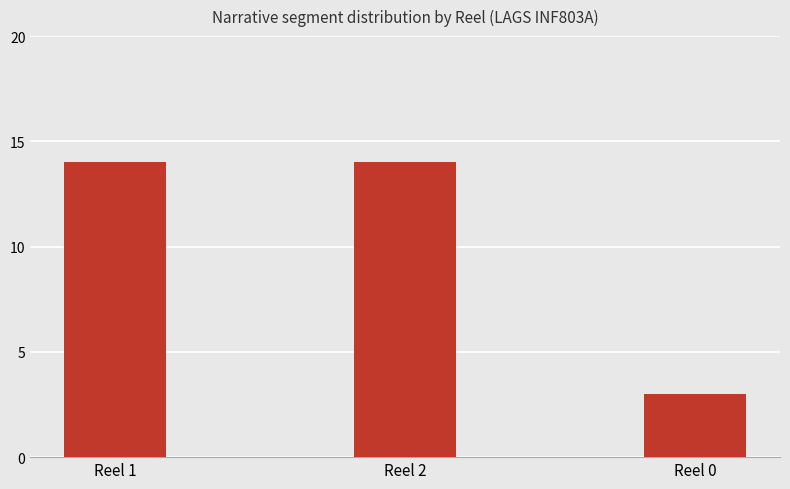

Is it true that the value at Reel 2 is 14?

True